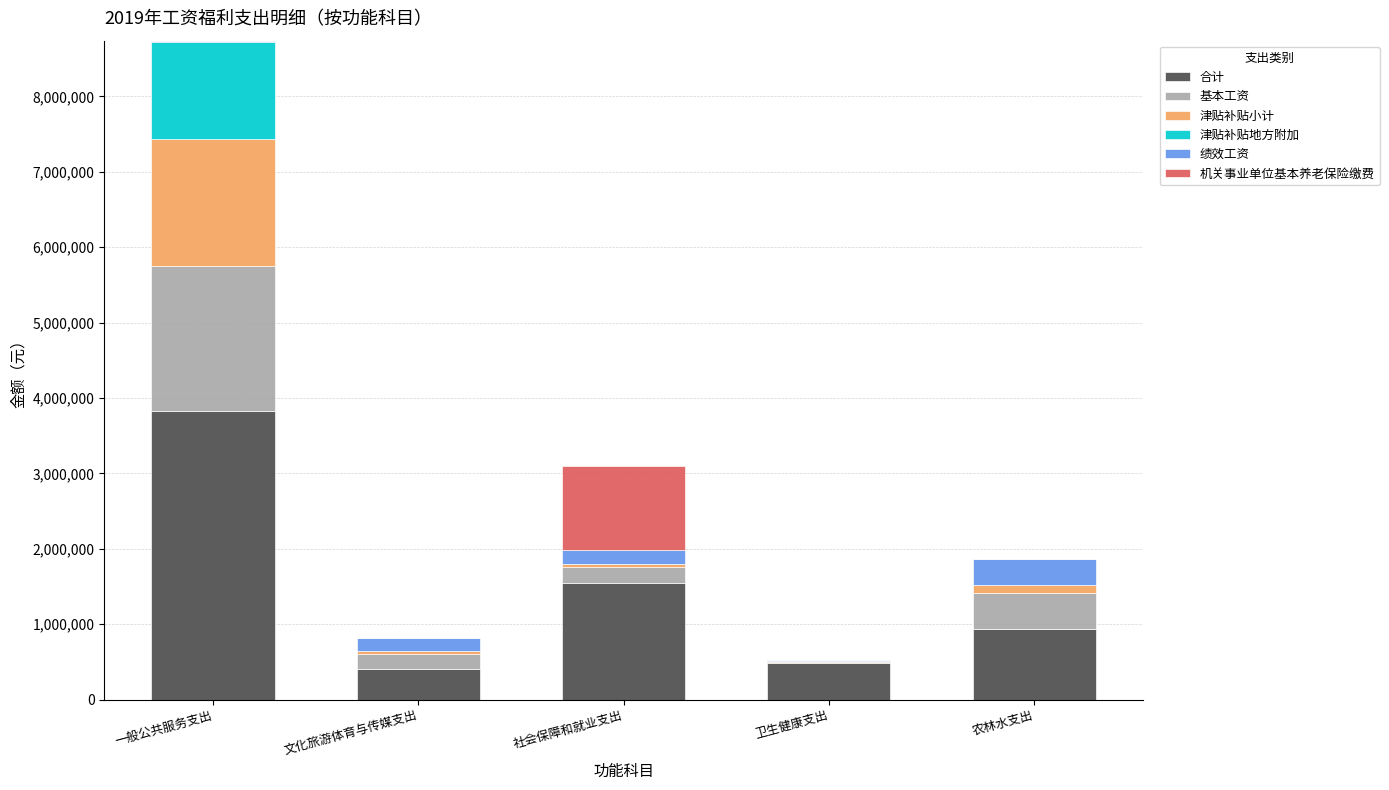

At which category is the sum across all series the highest?

一般公共服务支出